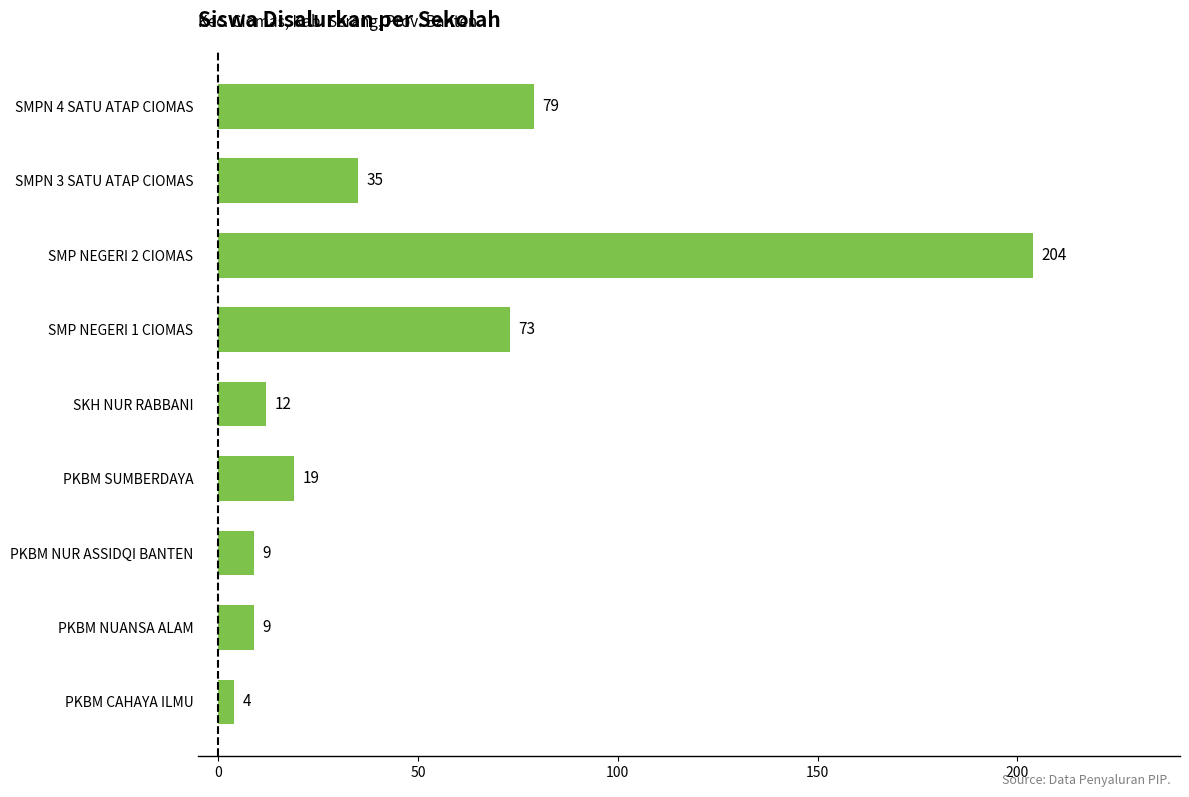

What is the difference between the maximum and second lowest values?

195